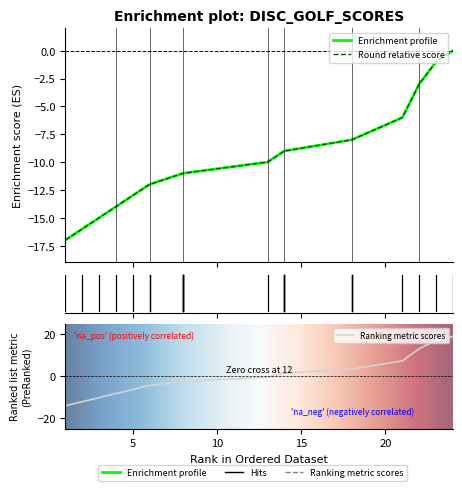

Where is event_total_score nearest to the value -8?

18